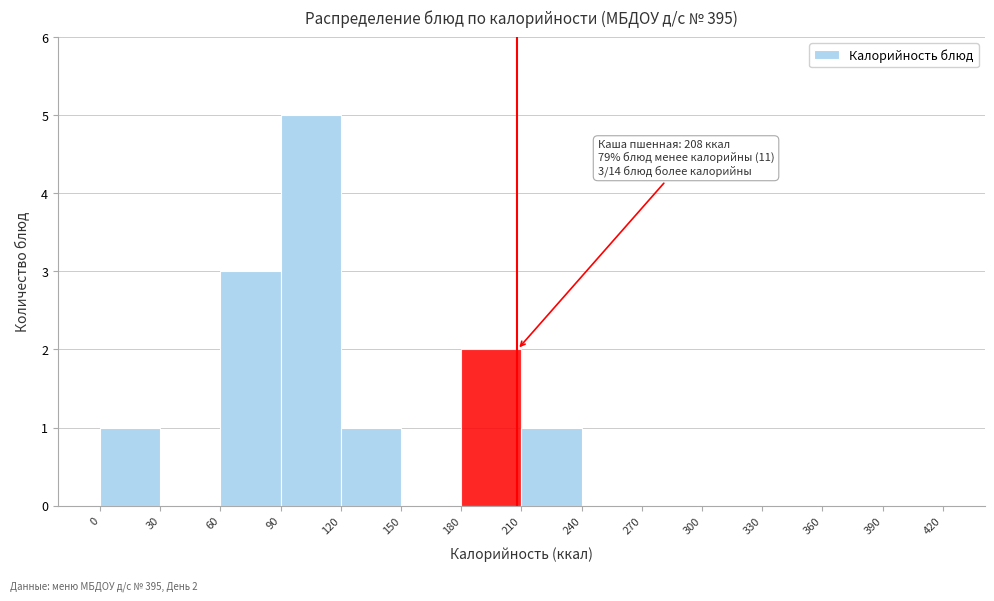

Over which range of the x-axis is the bar tallest?

90 to 120